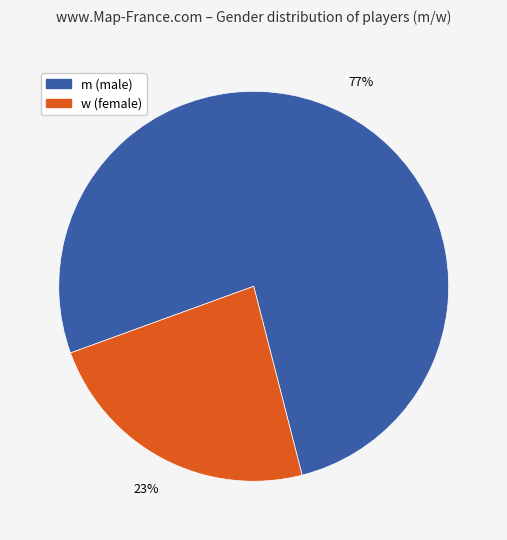

Do m and w together represent more than half of the pie?

Yes